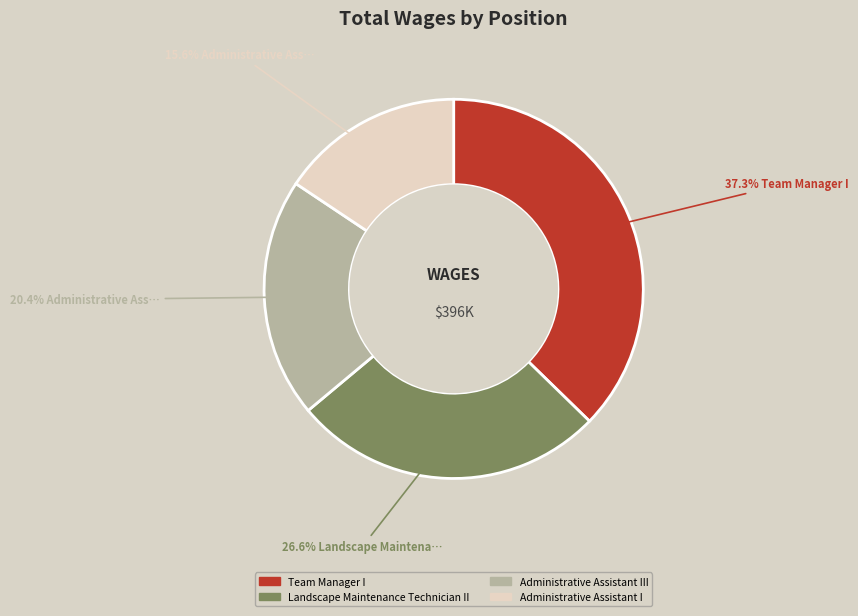

Combined, do Team Manager I and Administrative Assistant I account for over 50%?

Yes